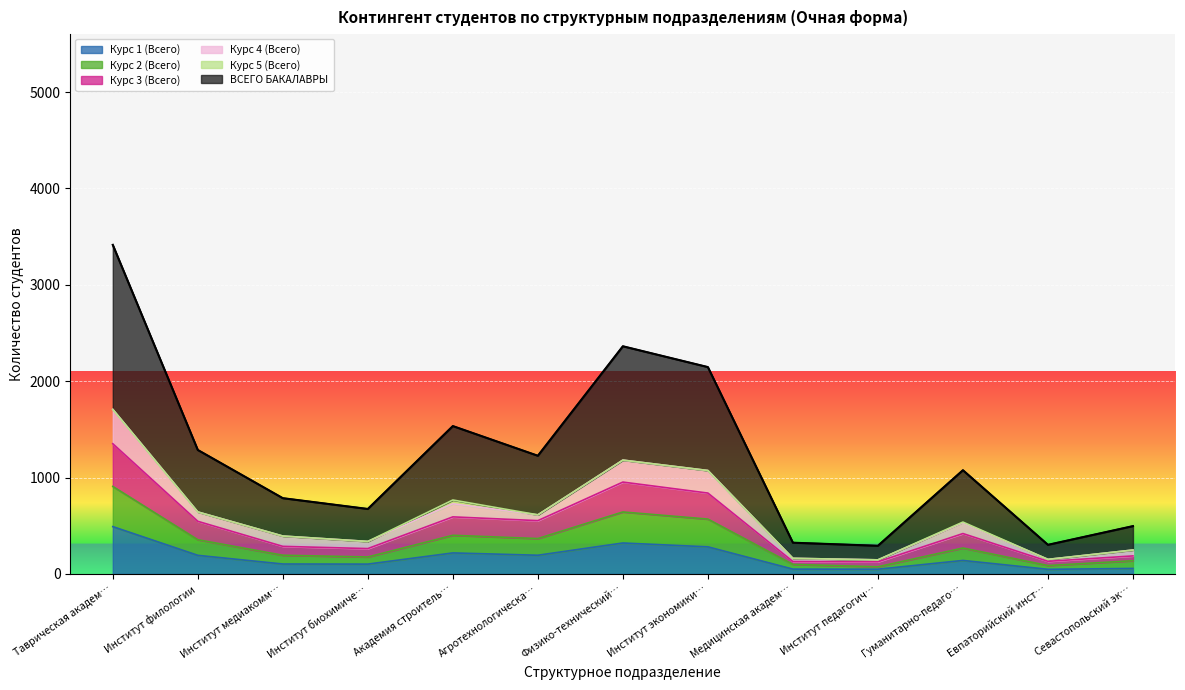

True or false: ВСЕГО БАКАЛАВРЫ and Курс 2 (Всего) intersect in this chart.

False